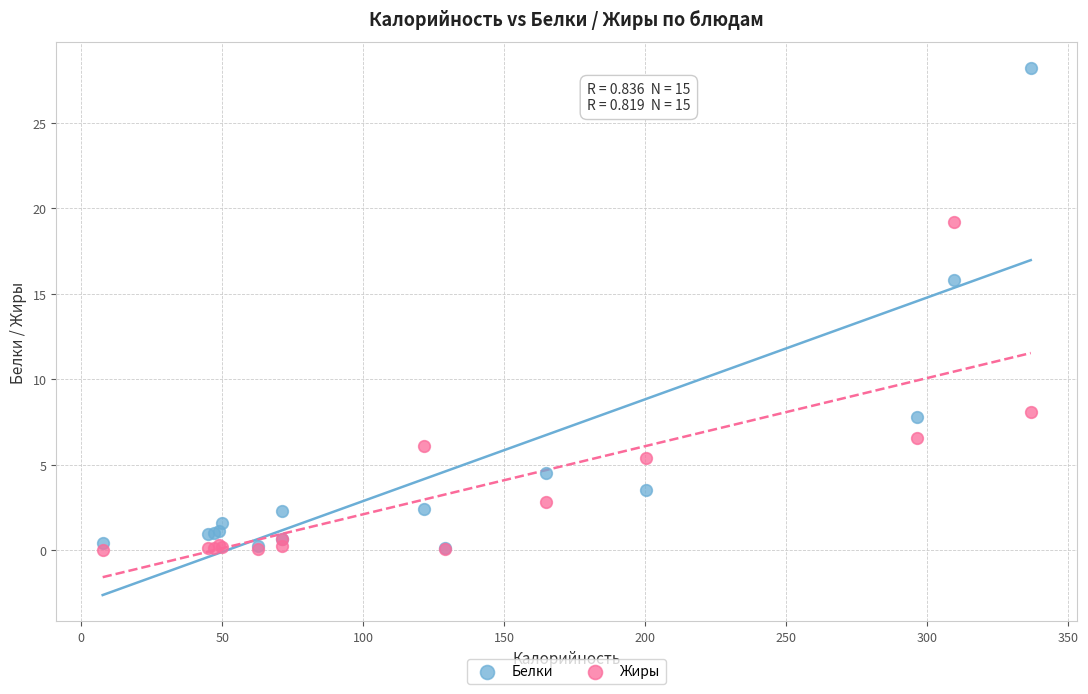

Which series has the largest Y range (max minus min)?

Белки